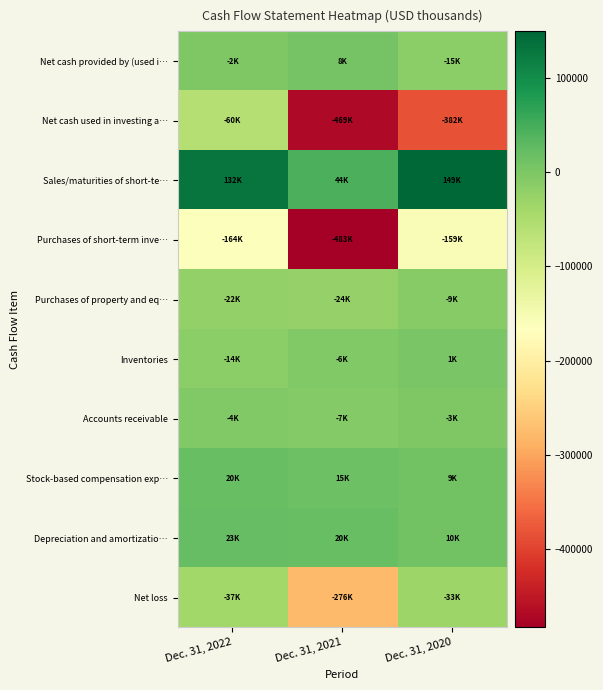

Reading right to left, what are all the values shown in this chart?

Net loss: Dec. 31, 2020=-32693	Dec. 31, 2021=-275528	Dec. 31, 2022=-37333
Depreciation and amortizatio…: Dec. 31, 2020=9869	Dec. 31, 2021=20247	Dec. 31, 2022=22765
Stock-based compensation exp…: Dec. 31, 2020=8916	Dec. 31, 2021=15345	Dec. 31, 2022=20082
Accounts receivable: Dec. 31, 2020=-2617	Dec. 31, 2021=-7270	Dec. 31, 2022=-4137
Inventories: Dec. 31, 2020=1322	Dec. 31, 2021=-5979	Dec. 31, 2022=-14204
Purchases of property and eq…: Dec. 31, 2020=-8918	Dec. 31, 2021=-23882	Dec. 31, 2022=-22107
Purchases of short-term inve…: Dec. 31, 2020=-158736	Dec. 31, 2021=-482707	Dec. 31, 2022=-163788
Sales/maturities of short-te…: Dec. 31, 2020=149233	Dec. 31, 2021=44000	Dec. 31, 2022=131858
Net cash used in investing a…: Dec. 31, 2020=-382312	Dec. 31, 2021=-469254	Dec. 31, 2022=-59681
Net cash provided by (used i…: Dec. 31, 2020=-14866	Dec. 31, 2021=8126	Dec. 31, 2022=-1851